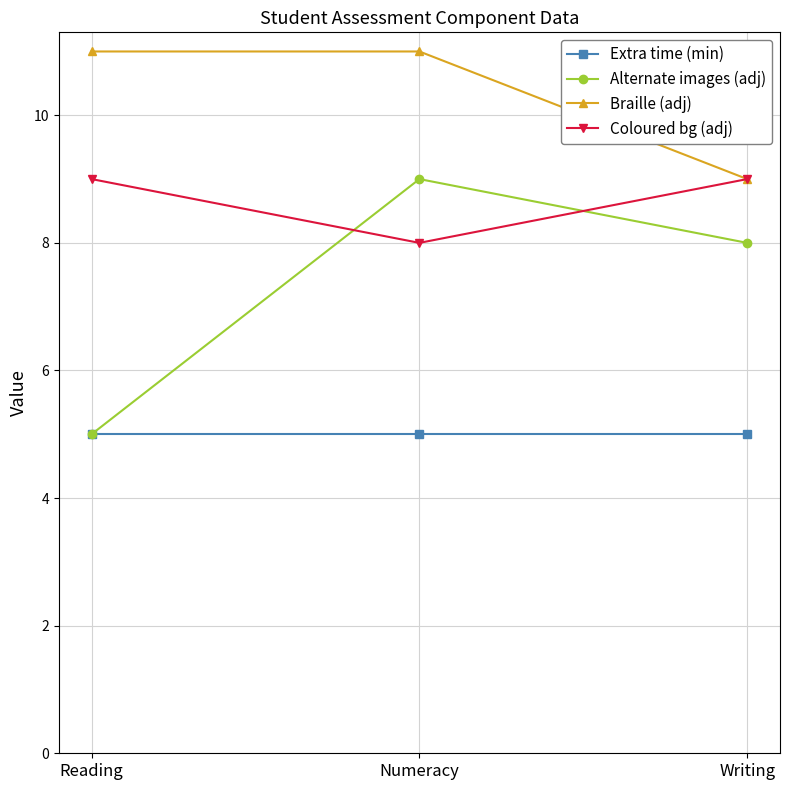

What is the difference between the Alternate images (adj) values at Numeracy and Writing?

1